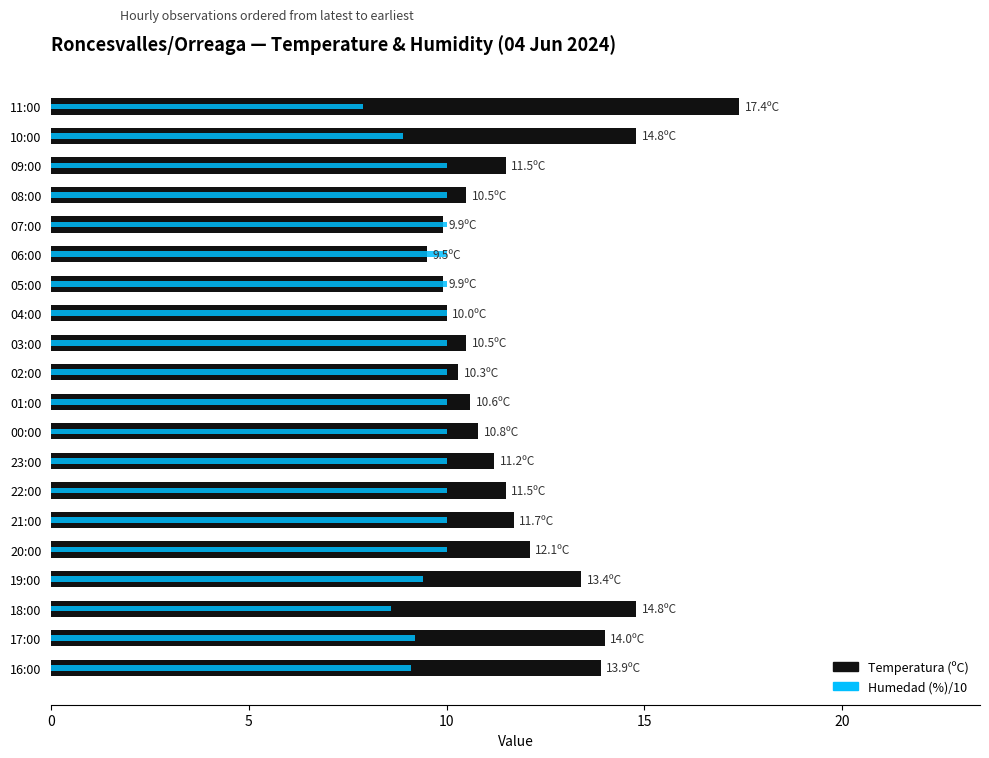

Rank the series at 09:00 from lowest to highest value.

Humedad (%)/10, Temperatura (ºC)